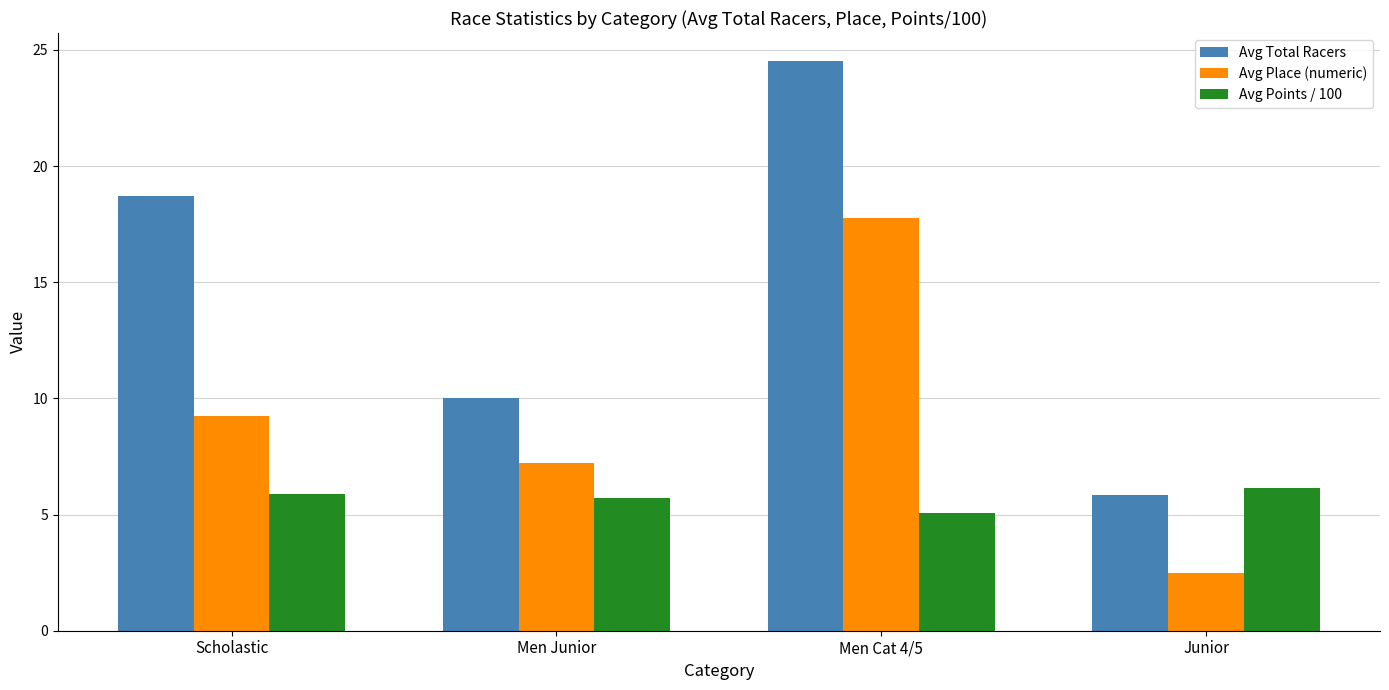

Which category has the lowest value in the Avg Place (numeric) series?

Junior